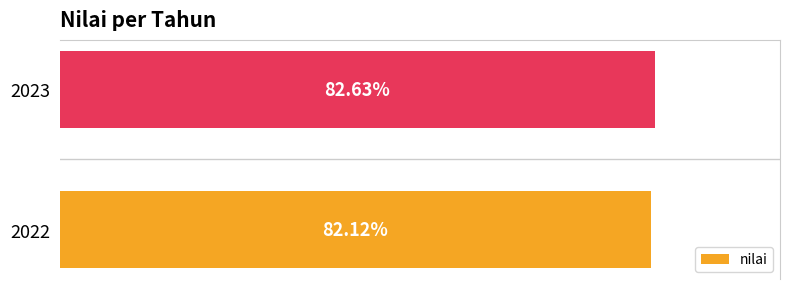

List the labels in order of value, largest first.

2023, 2022